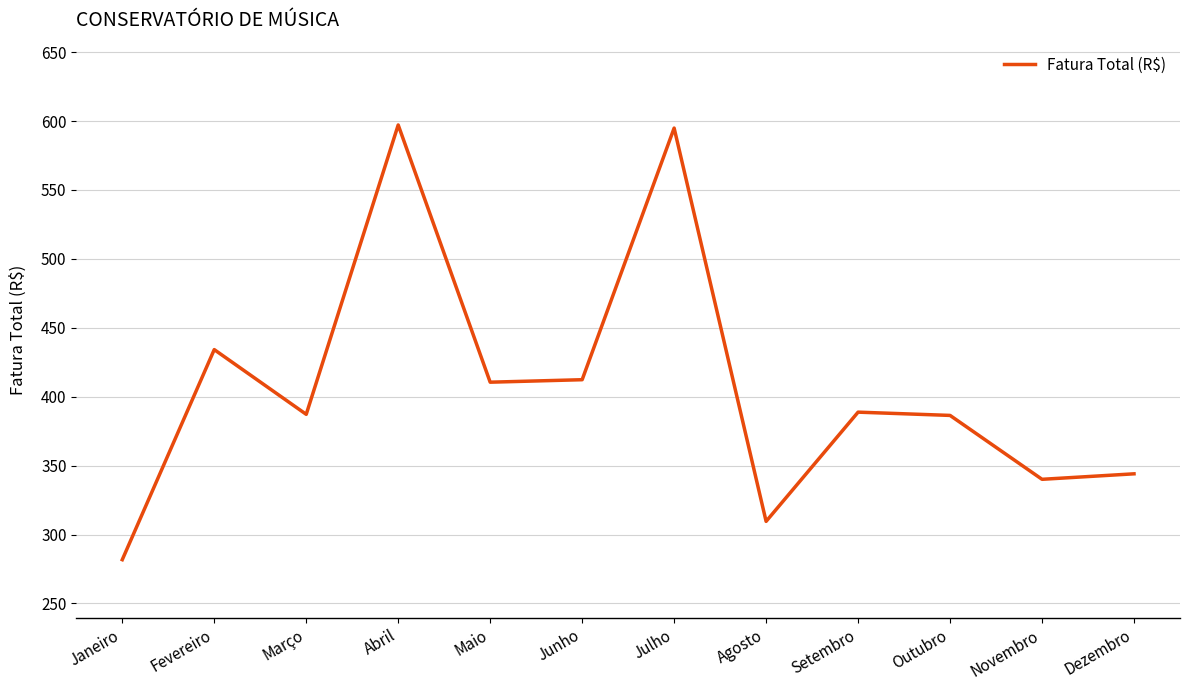

Which label corresponds to the smallest value in the chart?

Janeiro